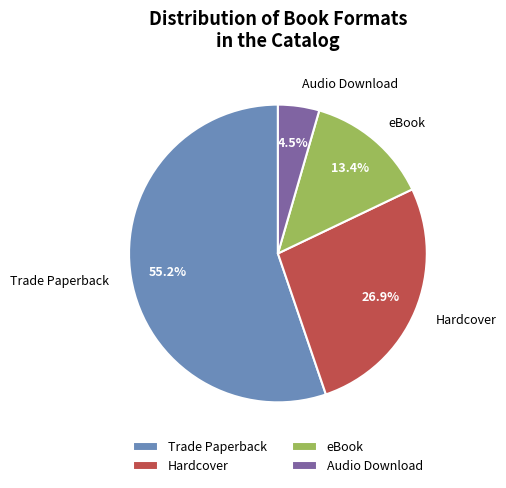

How many slices are in this pie chart?

4